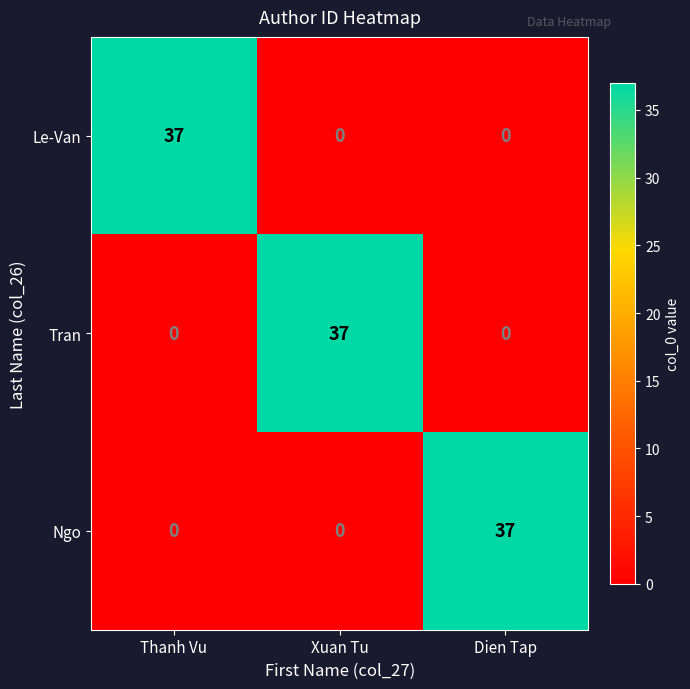

At how many categories does at least one series exceed 19?

3